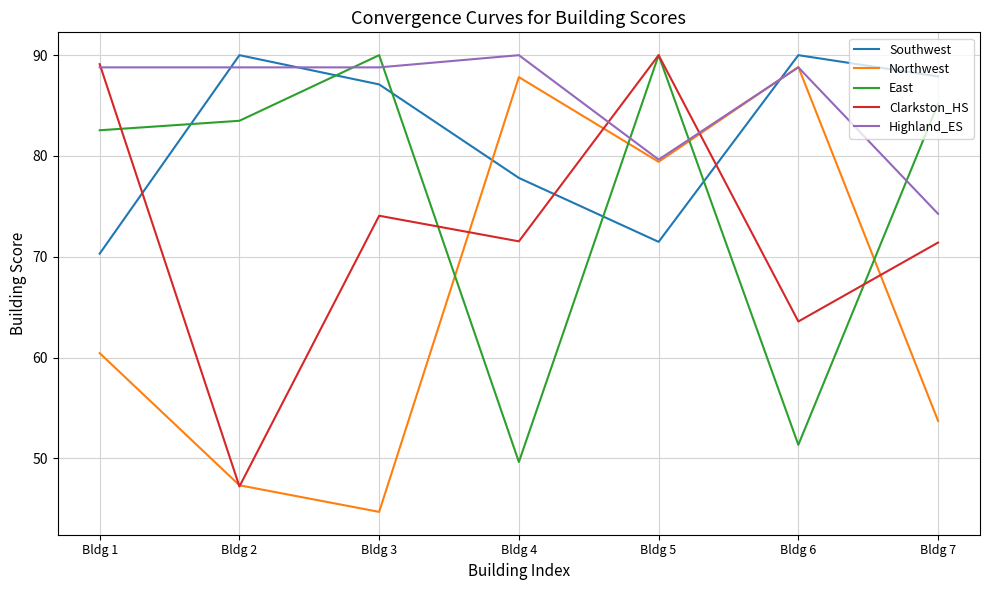

Is it true that Southwest equals 90.0 at Bldg 6?

True